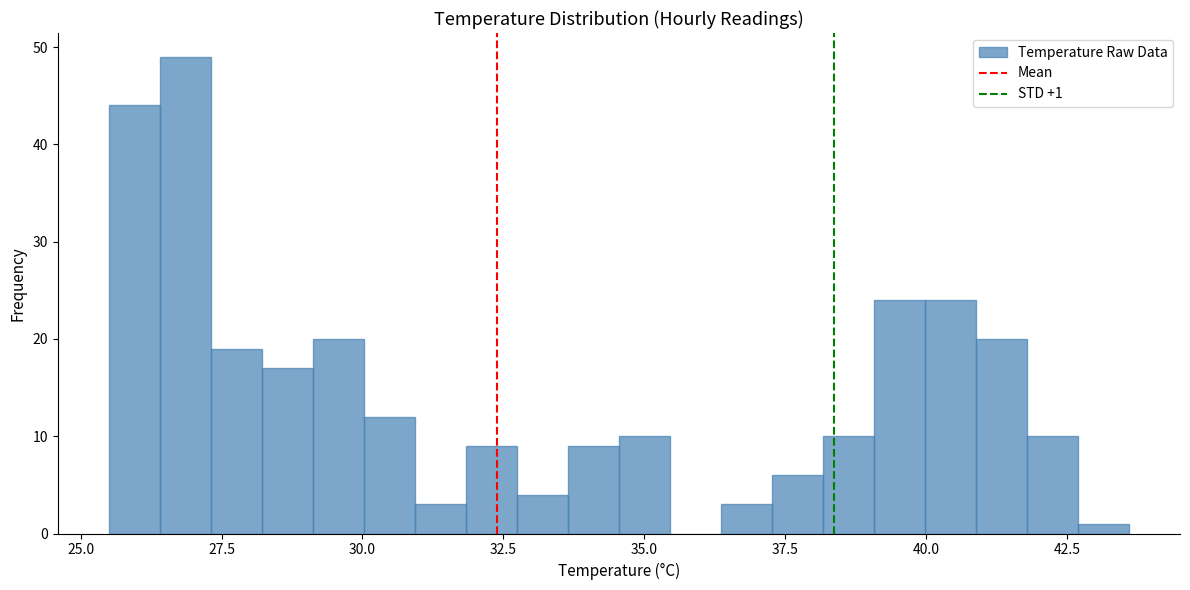

Read against the x-axis, roughly where is the centre of the tallest bar?

27.0